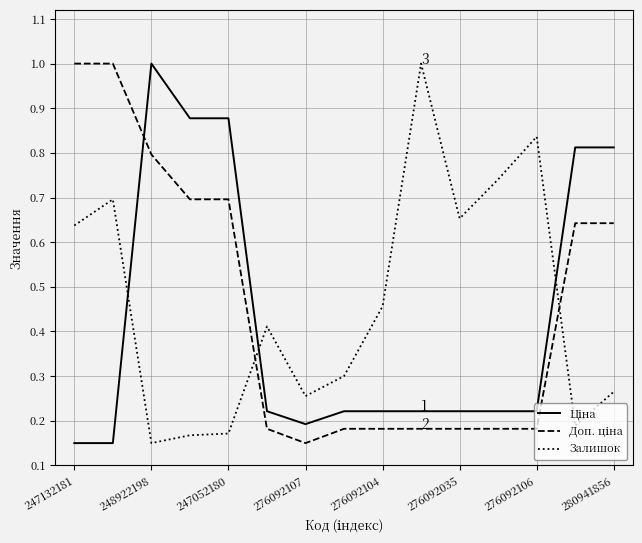

Does the chart display data point markers on the line(s)?

No